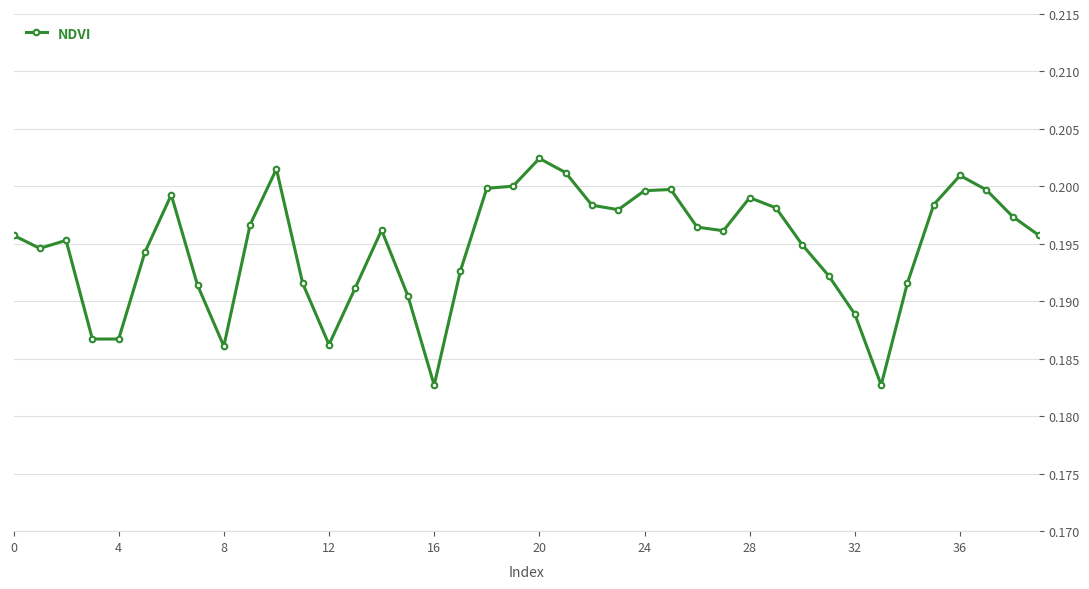

Does the chart have visible grid lines?

Yes